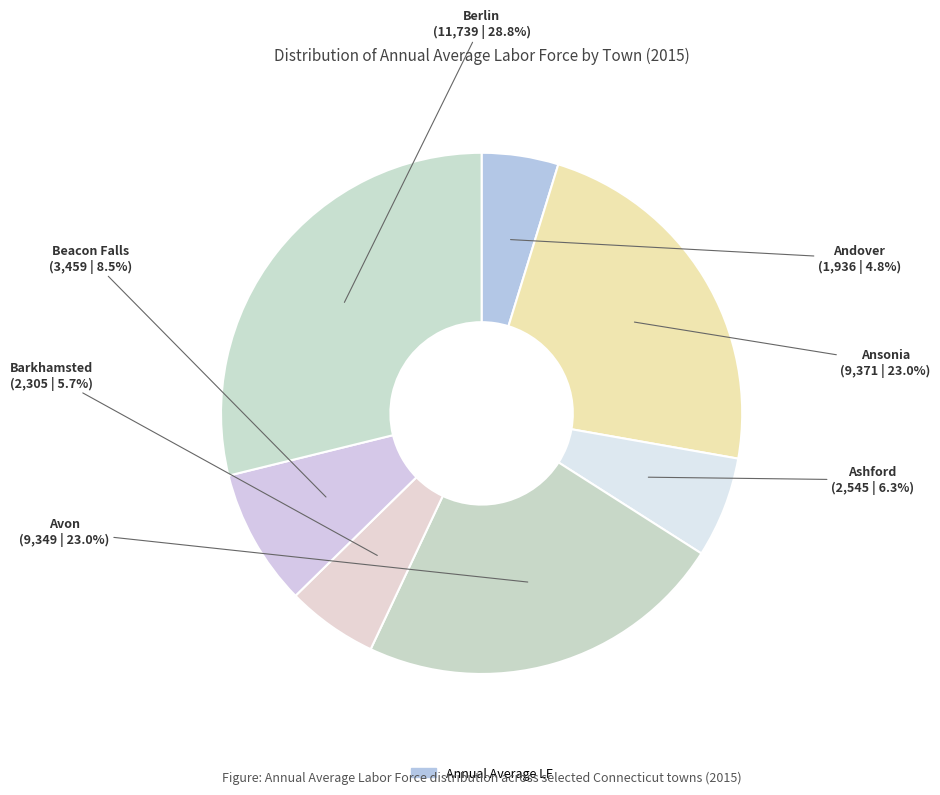

Does any single category account for the majority?

No